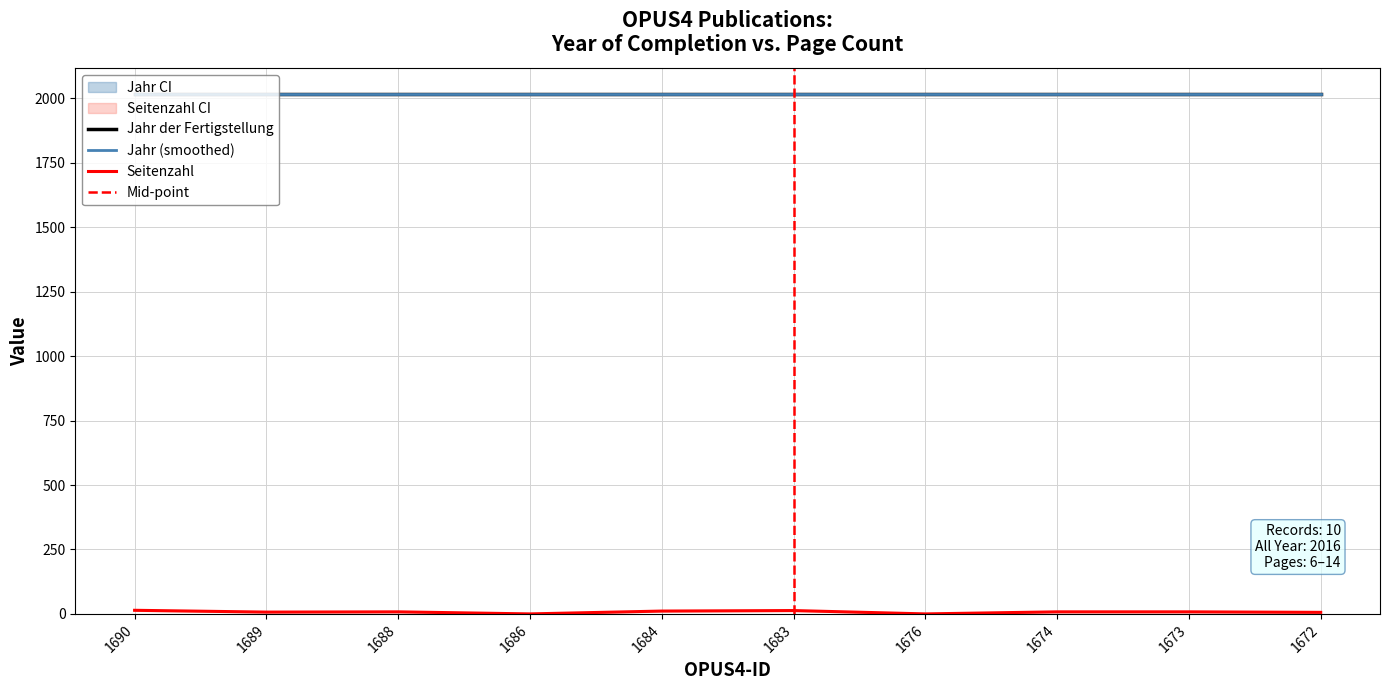

Reading right to left, what are all the values shown in this chart?

6	8	8	0	13	11	0	8	7	14